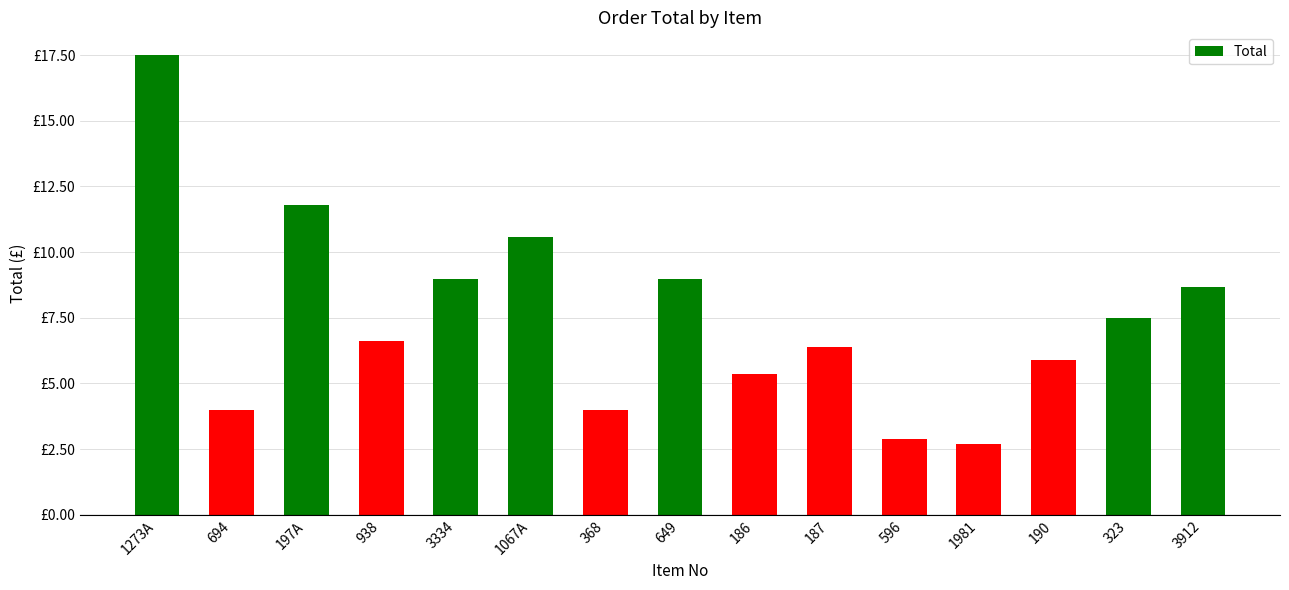

At which category does the chart reach its peak across all series?

1273A